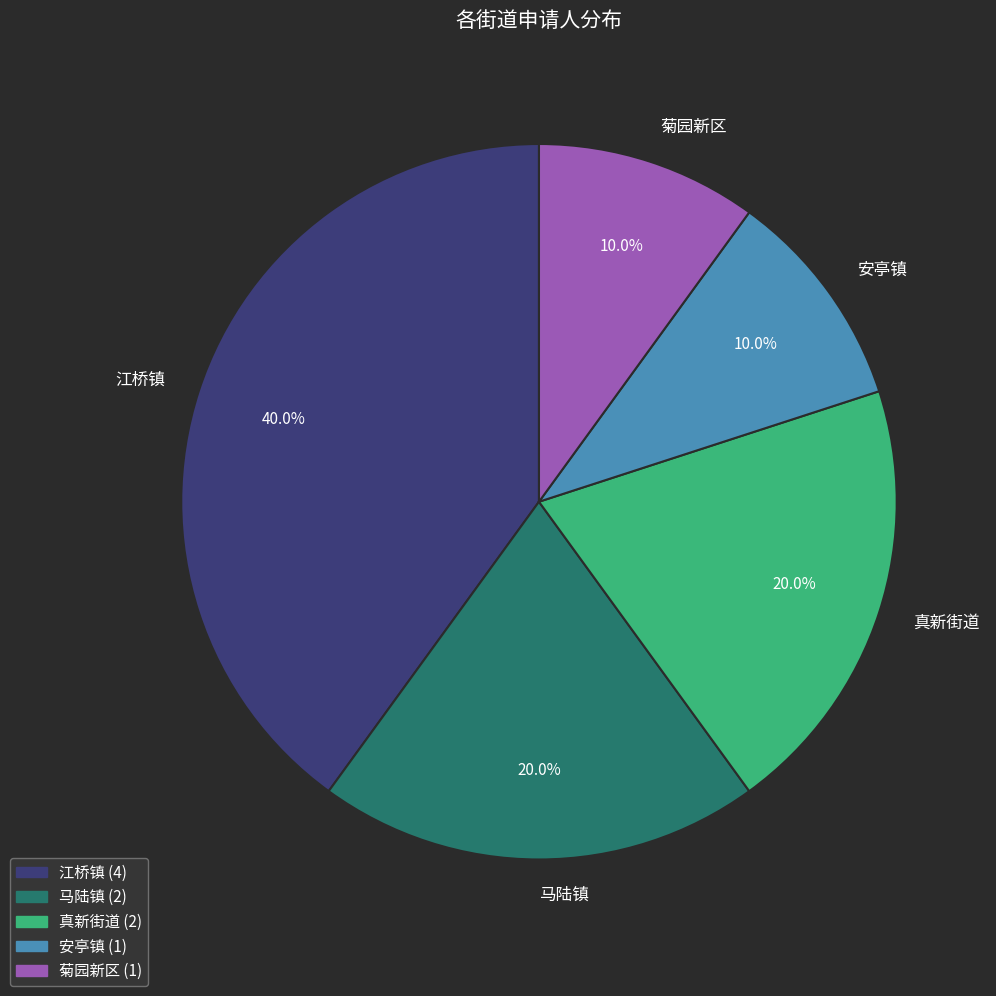

The 马陆镇 slice represents 20% of the pie. True or false?

True